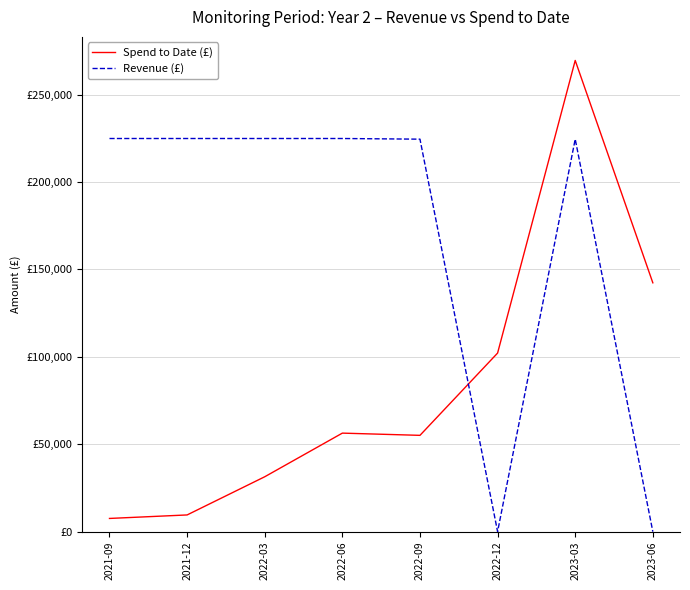

At how many categories does at least one series exceed 145181?

6